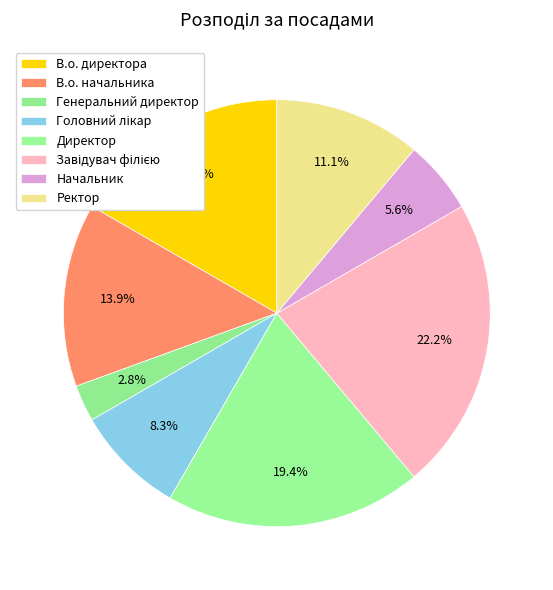

What portion of the pie excludes В.о. директора?

83.3%